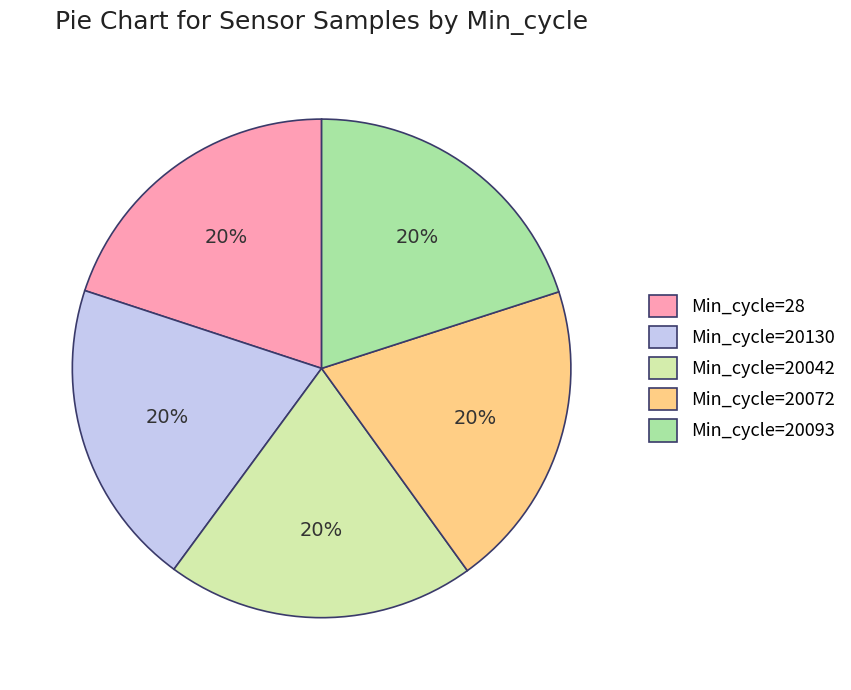

The Min_cycle=20093 slice represents 20% of the pie. True or false?

True